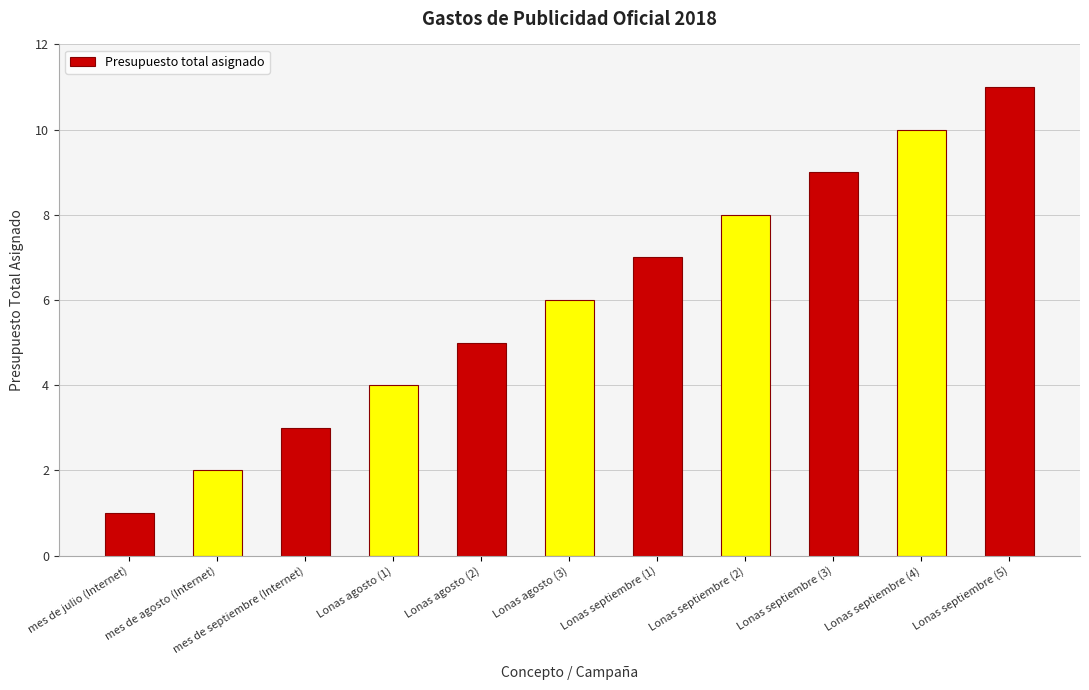

Which label corresponds to the largest value in the chart?

Lonas septiembre (5)